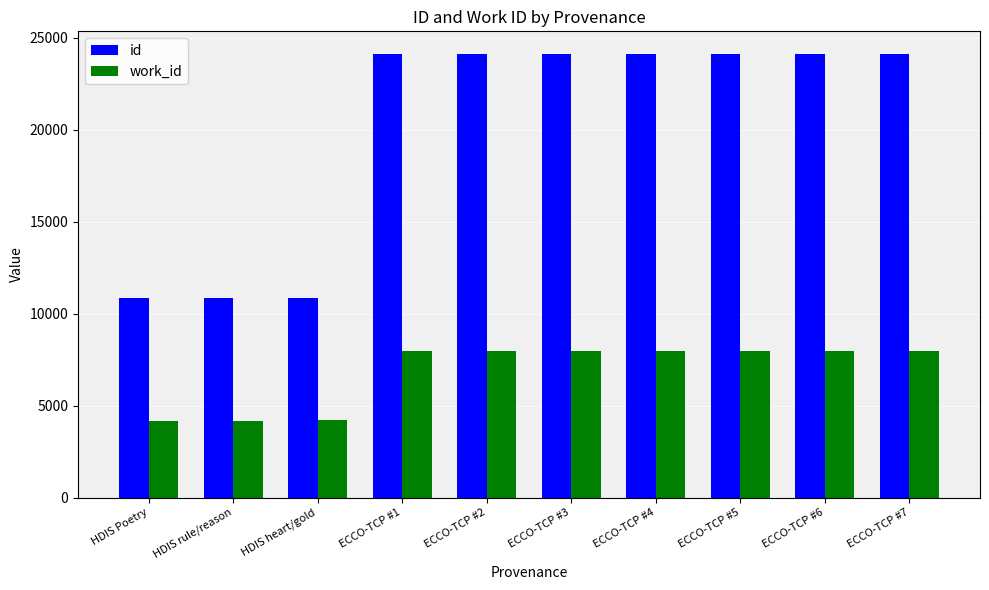

What is the greatest value displayed?

24132